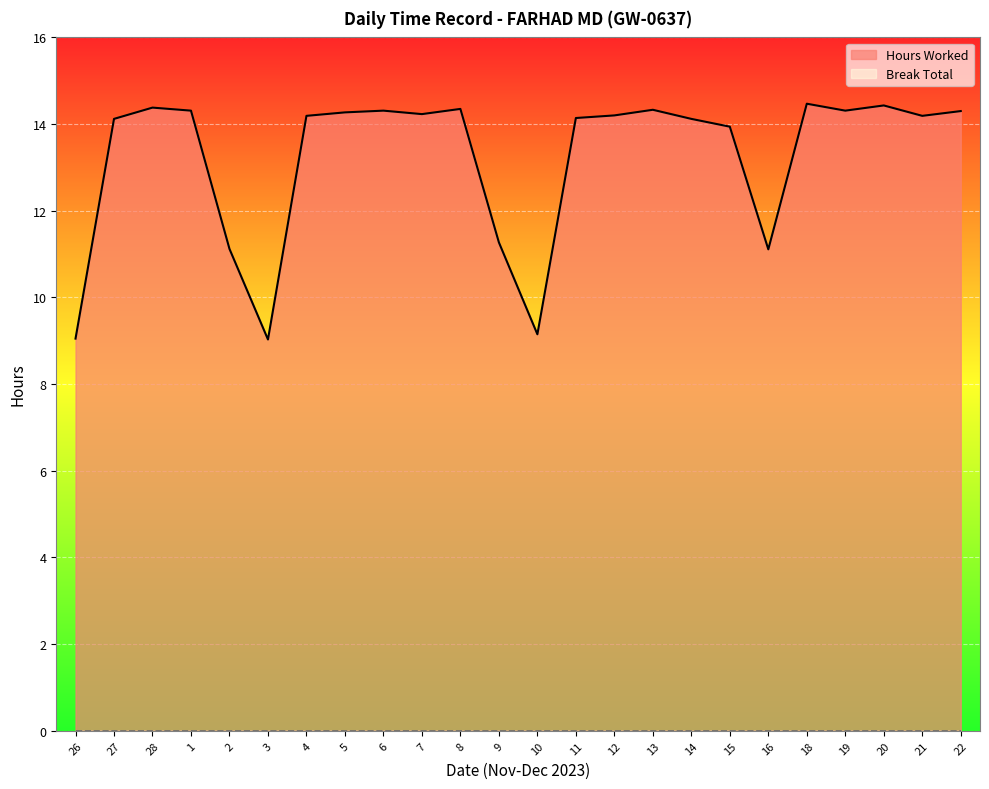

List the labels in order of value, smallest first.

3, 26, 10, 16, 2, 9, 15, 27, 14, 11, 4, 21, 12, 7, 5, 22, 1, 6, 19, 13, 8, 28, 20, 18